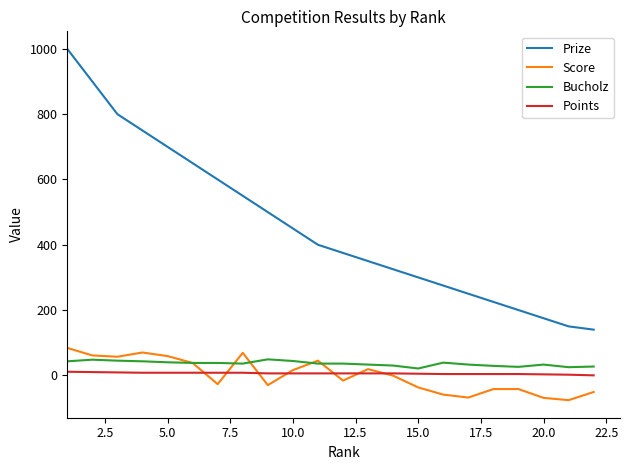

Which series has the largest range (max minus min)?

Prize